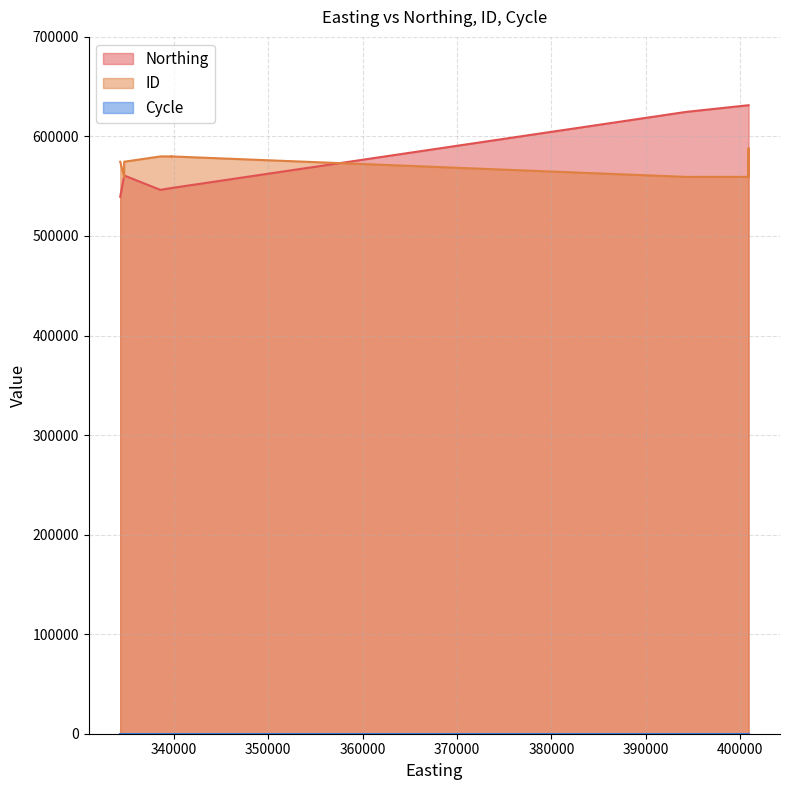

At which category does the chart reach its minimum across all series?

334732